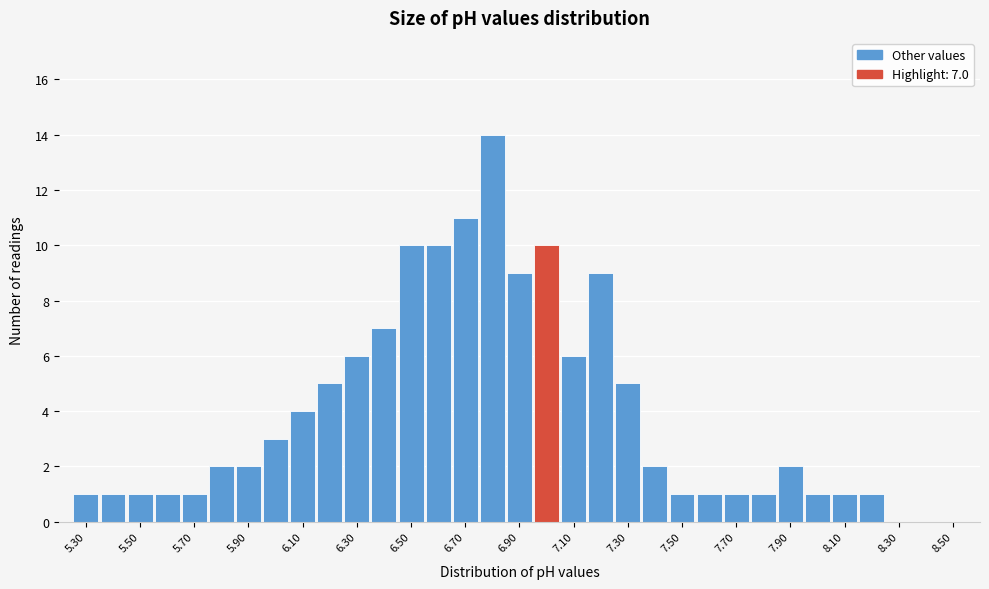

Over which range of the x-axis is the bar tallest?

6.75 to 6.85